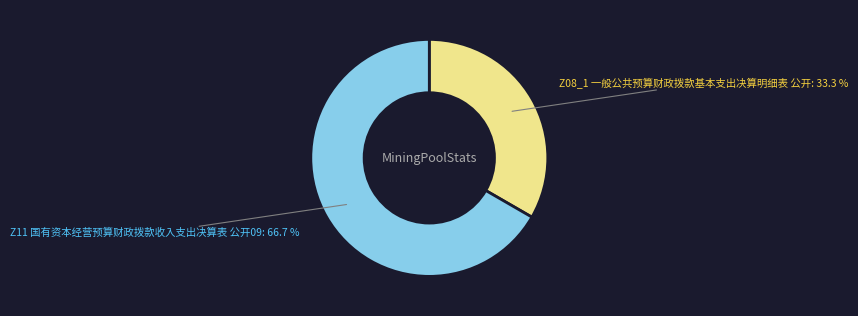

What is the largest slice in the pie chart?

Z11 国有资本经营预算财政拨款收入支出决算表 公开09